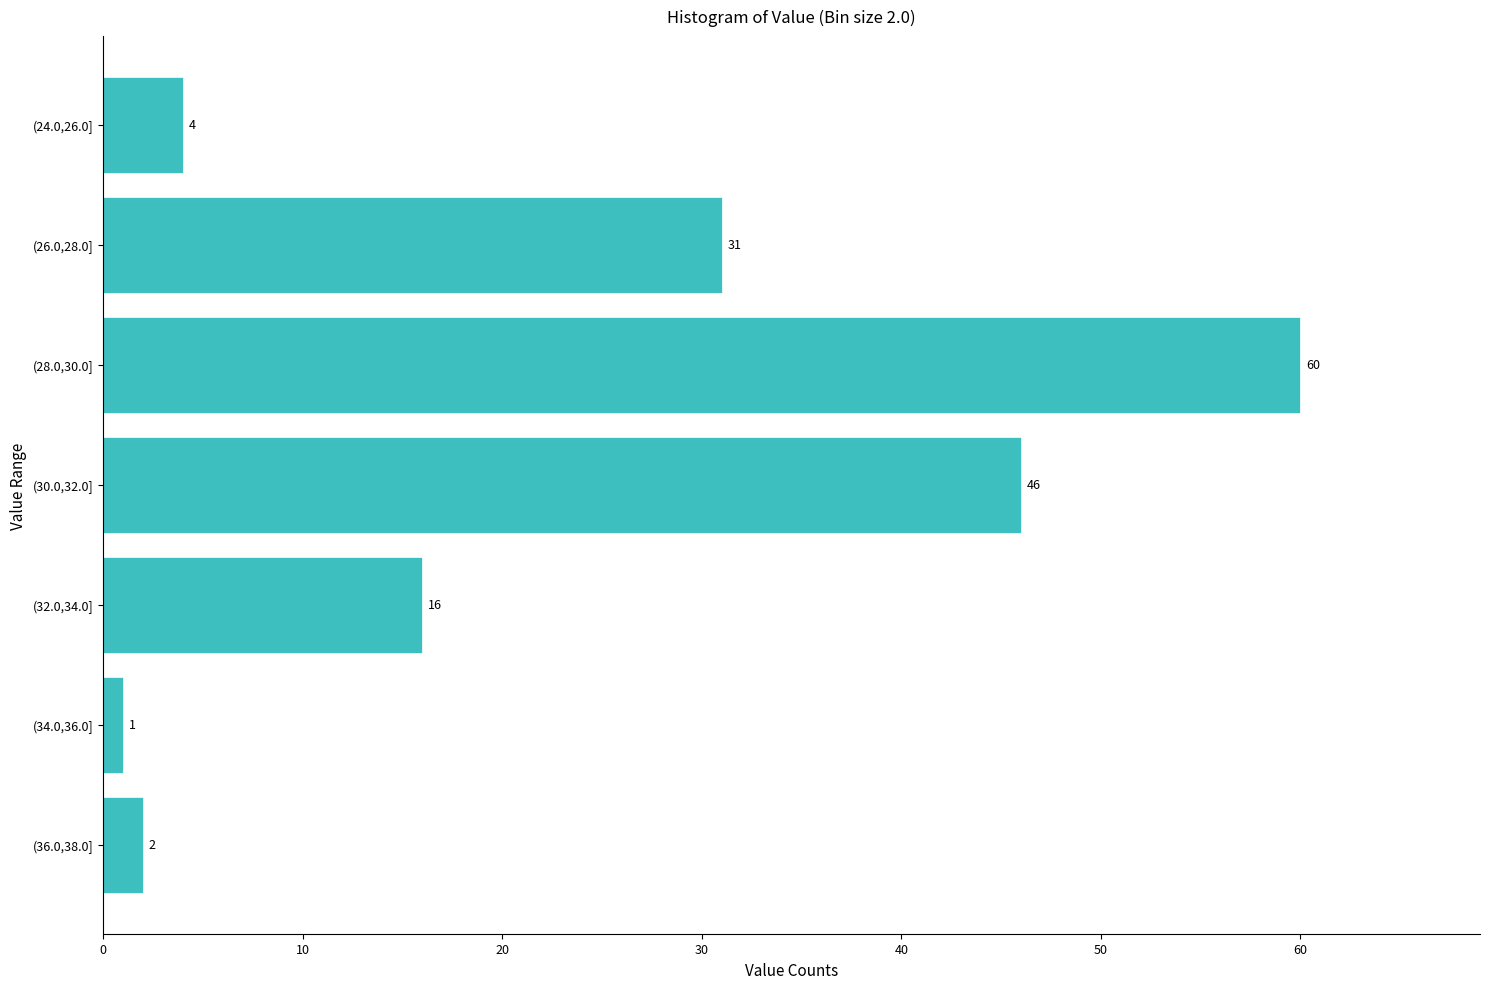

Reading bottom to top, transcribe all the data shown in this chart.

(36.0,38.0]=2	(34.0,36.0]=1	(32.0,34.0]=16	(30.0,32.0]=46	(28.0,30.0]=60	(26.0,28.0]=31	(24.0,26.0]=4